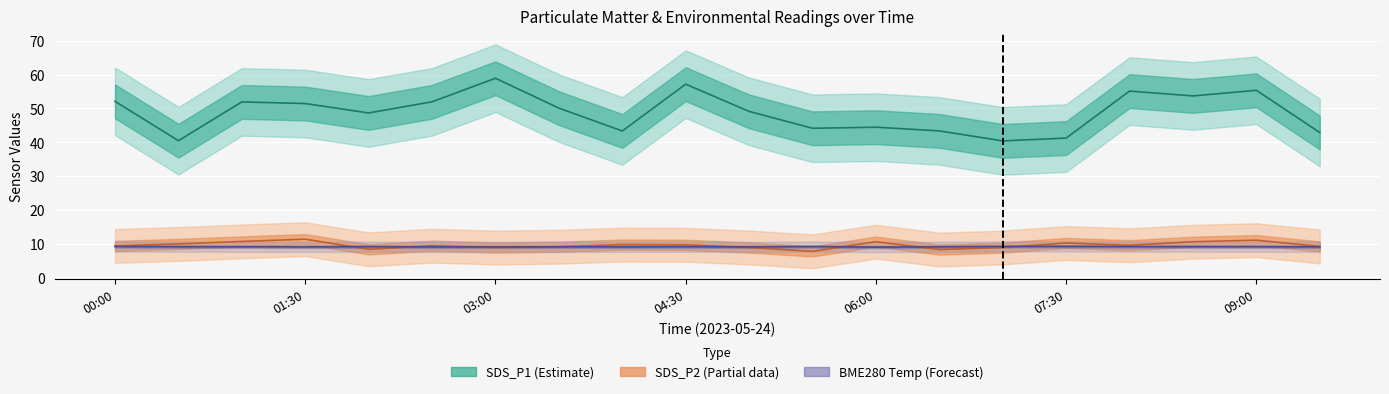

At how many categories does at least one series exceed 8?

20